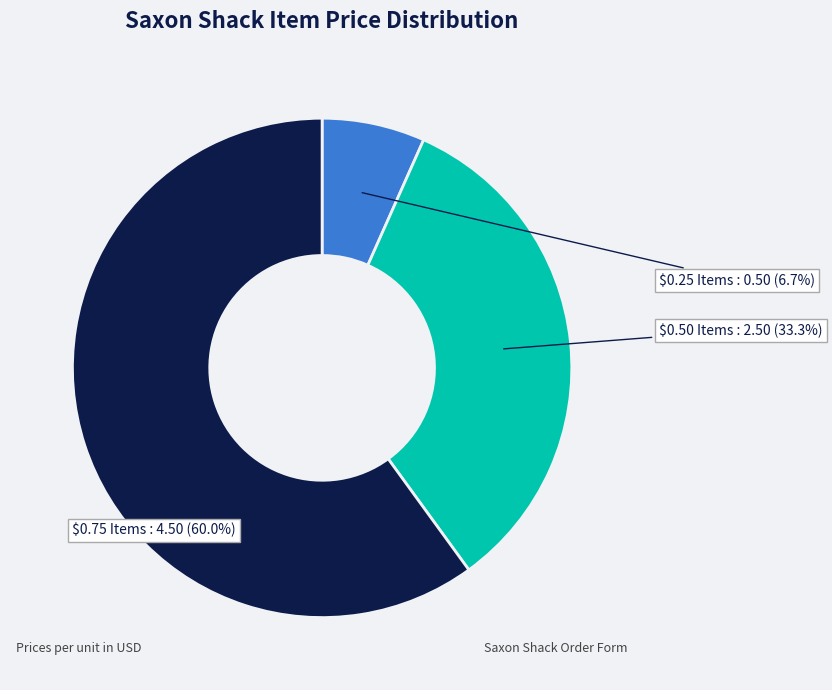

Count the number of slices in the pie.

3